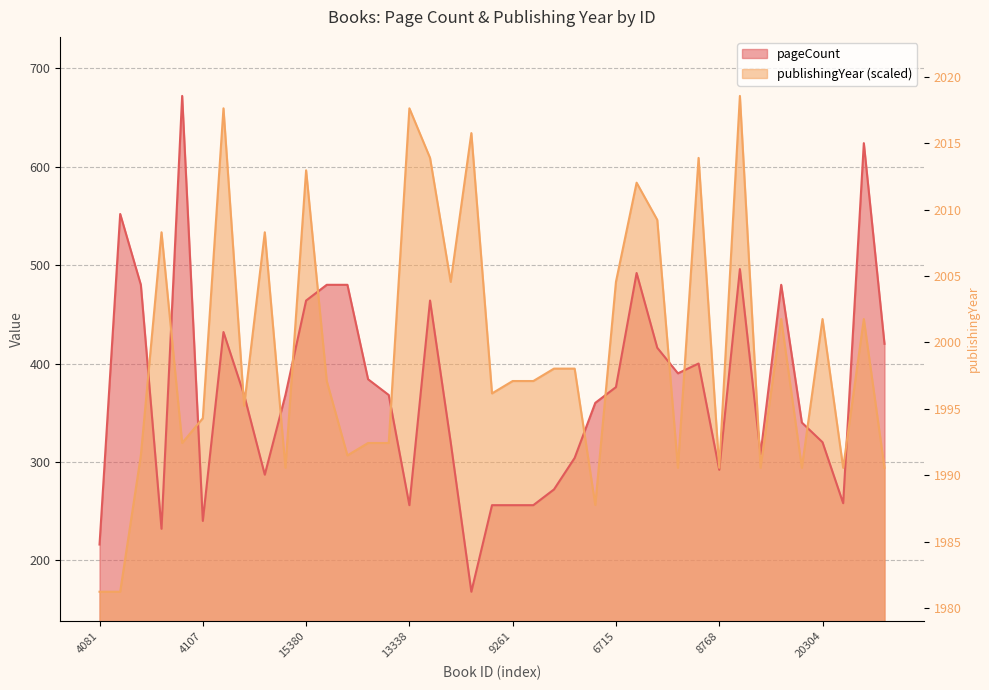

Rank the series at 9509 from highest to lowest value.

publishingYear, pageCount